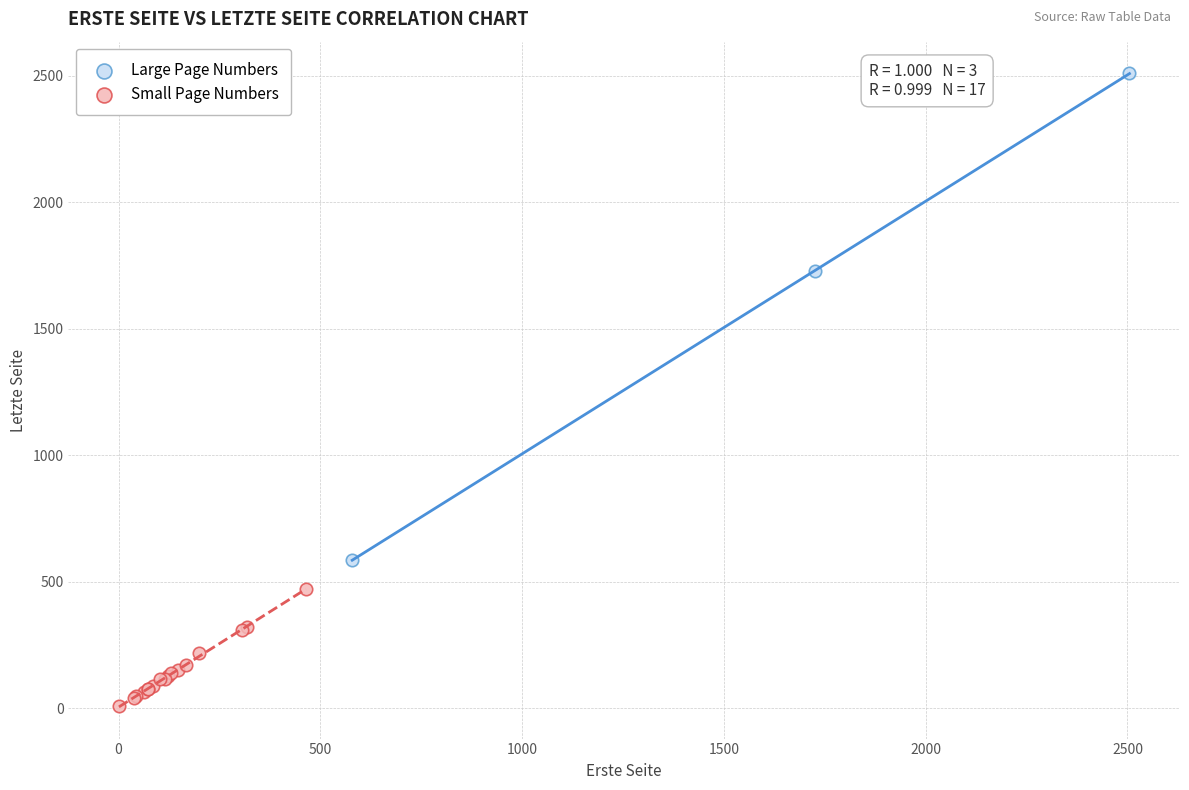

Which series contains the highest Y value?

Large Page Numbers